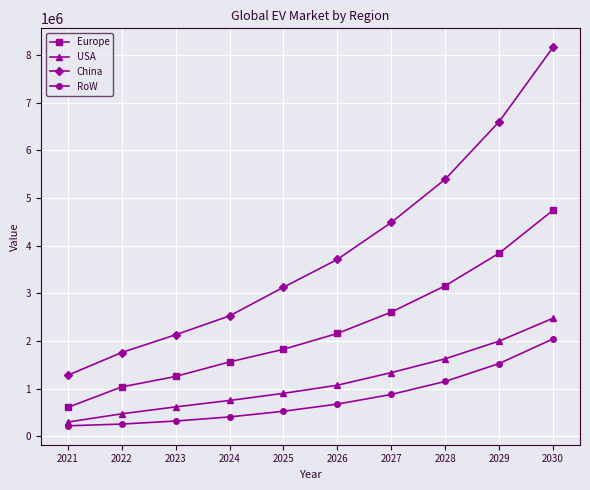

Which series has the widest spread of values?

China